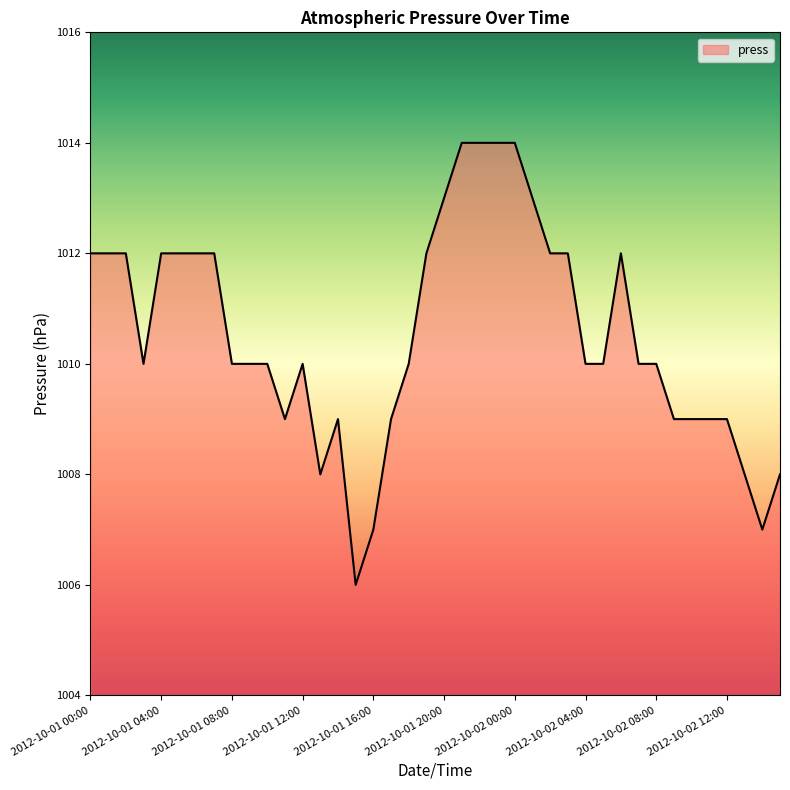

What is the greatest value displayed?

1014